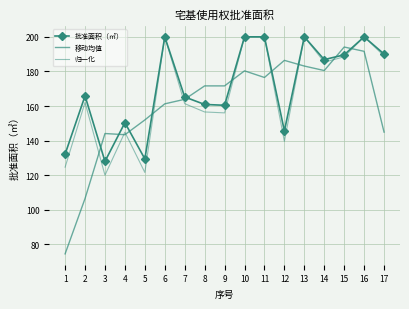

What is the maximum value shown in the chart?

200.0